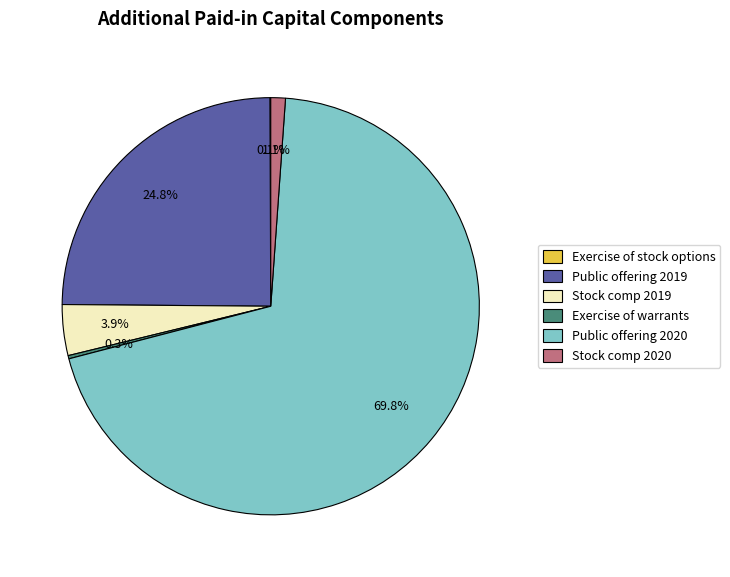

To the nearest percent, what portion does Public offering 2020 represent?

70%